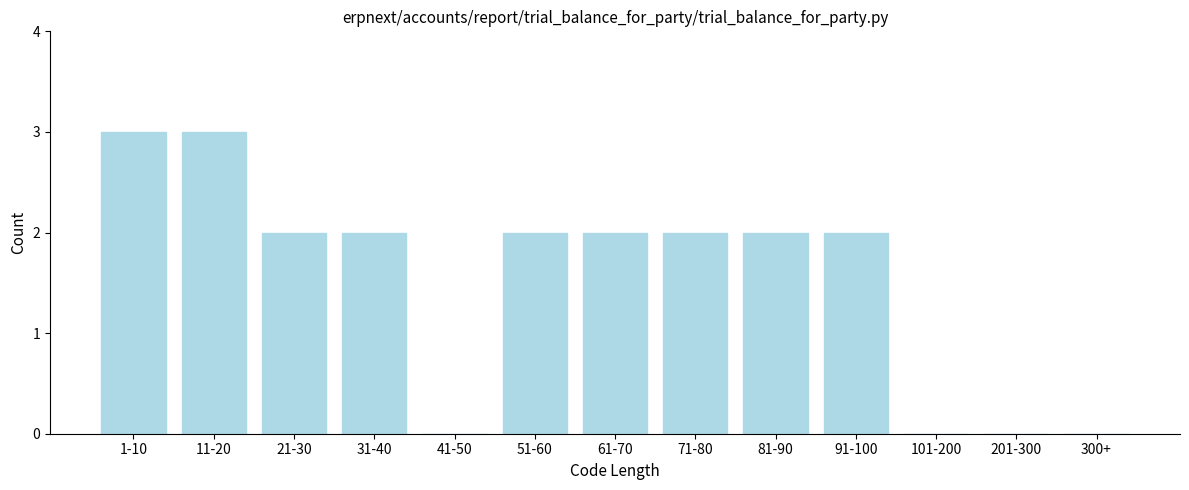

Reading left to right, what are all the values shown in this chart?

1-10=3	11-20=3	21-30=2	31-40=2	41-50=0	51-60=2	61-70=2	71-80=2	81-90=2	91-100=2	101-200=0	201-300=0	300+=0